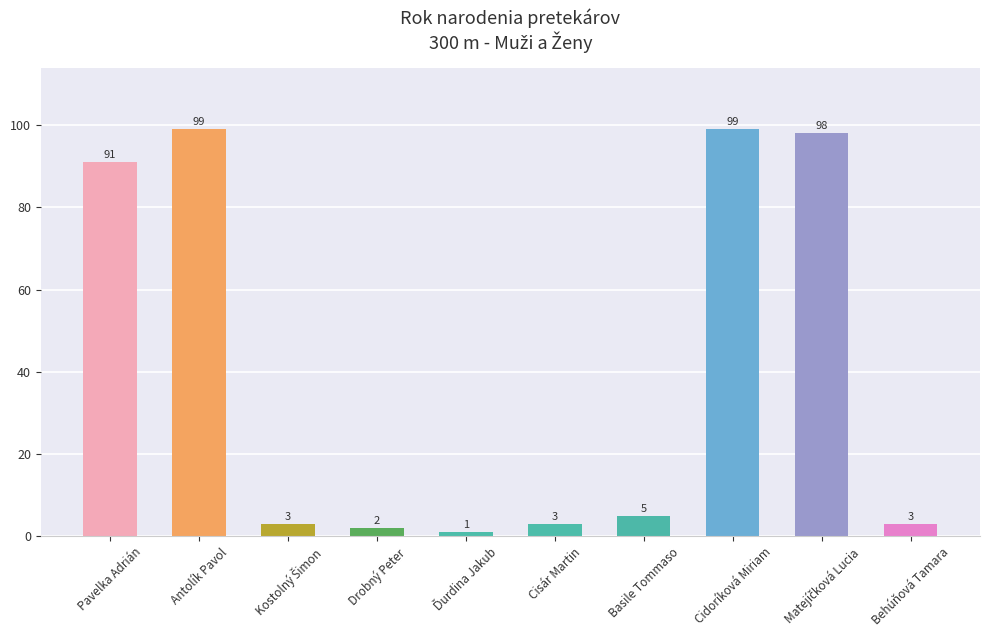

At which label does the data first exceed 5?

Pavelka Adrián